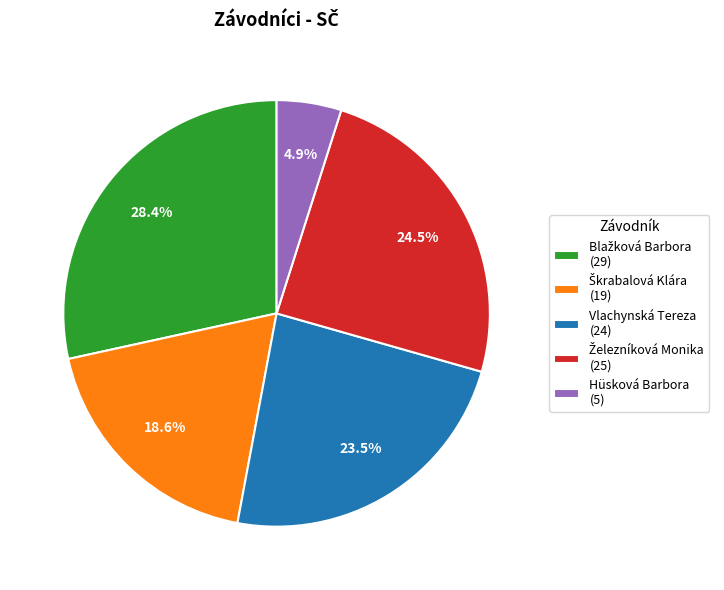

Is there a majority slice in this chart?

No